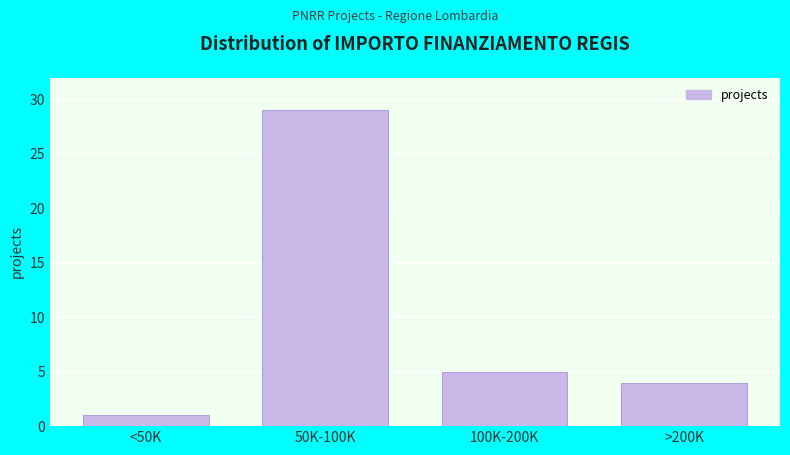

Reading left to right, list all the values displayed in this chart.

1	29	5	4